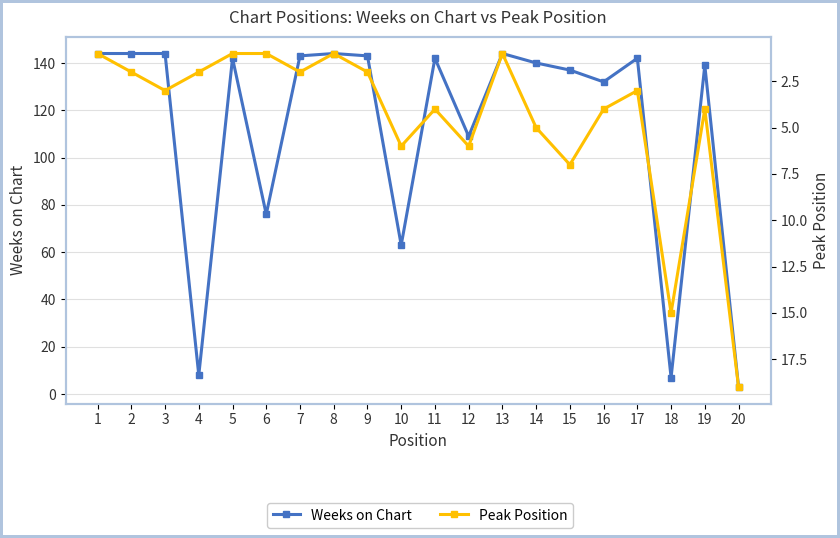

Where does the Weeks on Chart series first go above 142?

1